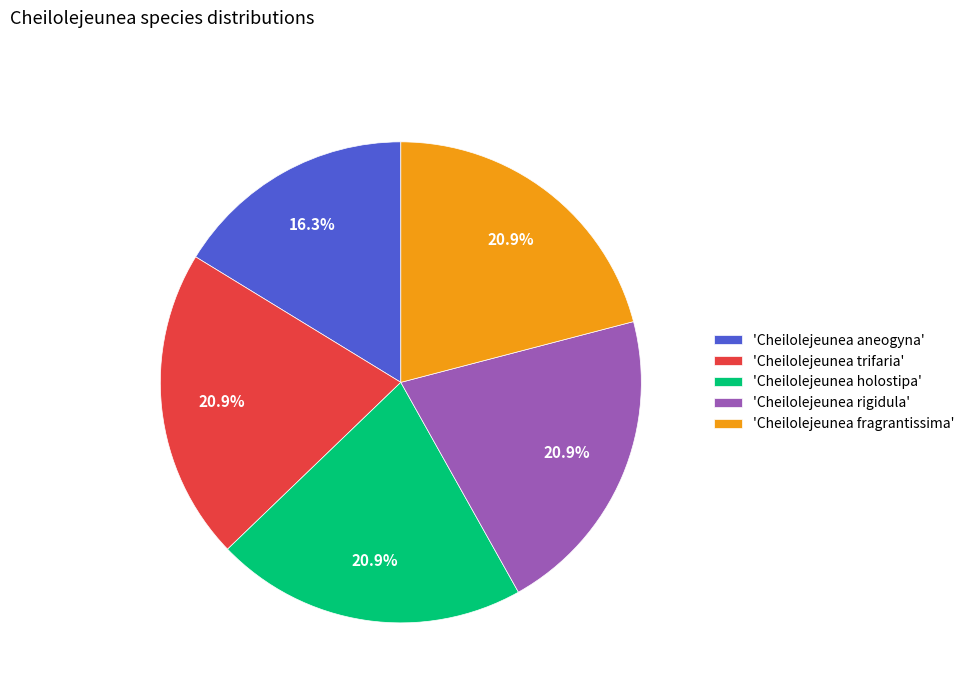

Count the number of slices in the pie.

5